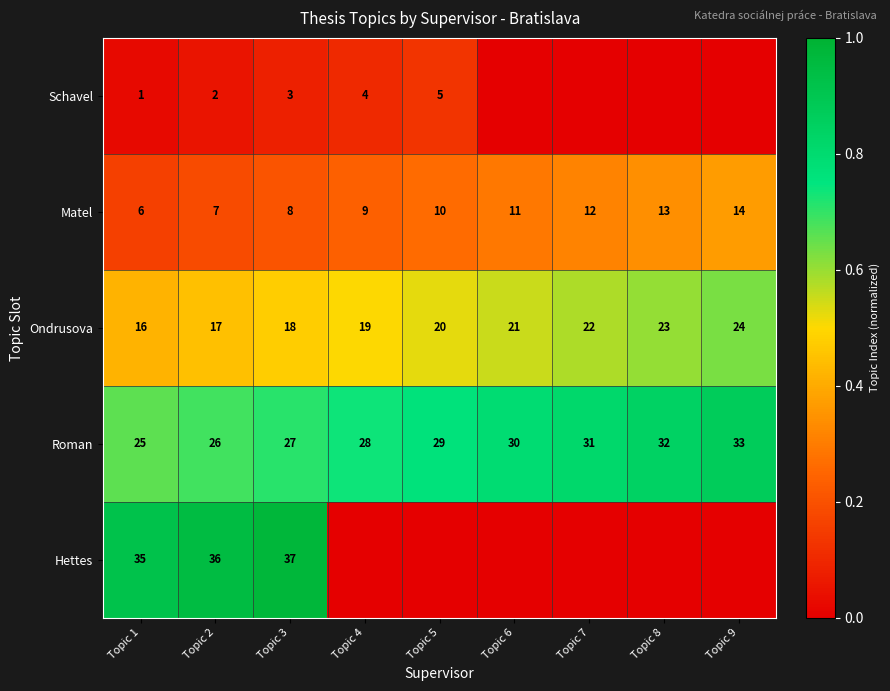

Which category has the highest value in the Ondrusova series?

Topic 9